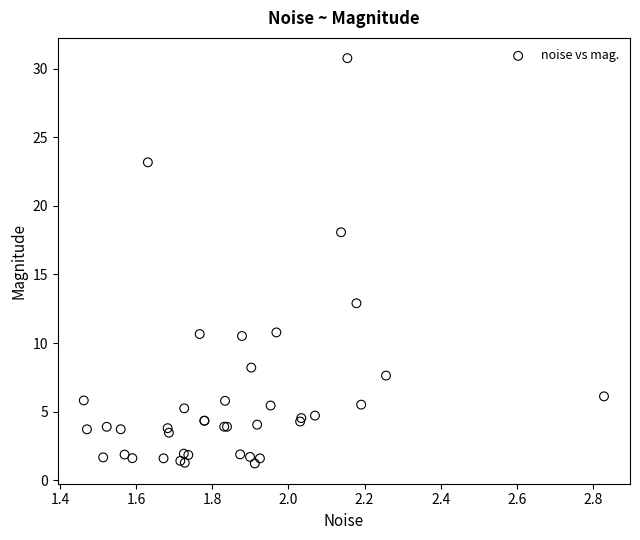

What Y value in the scatter plot is closest to 15?

12.9